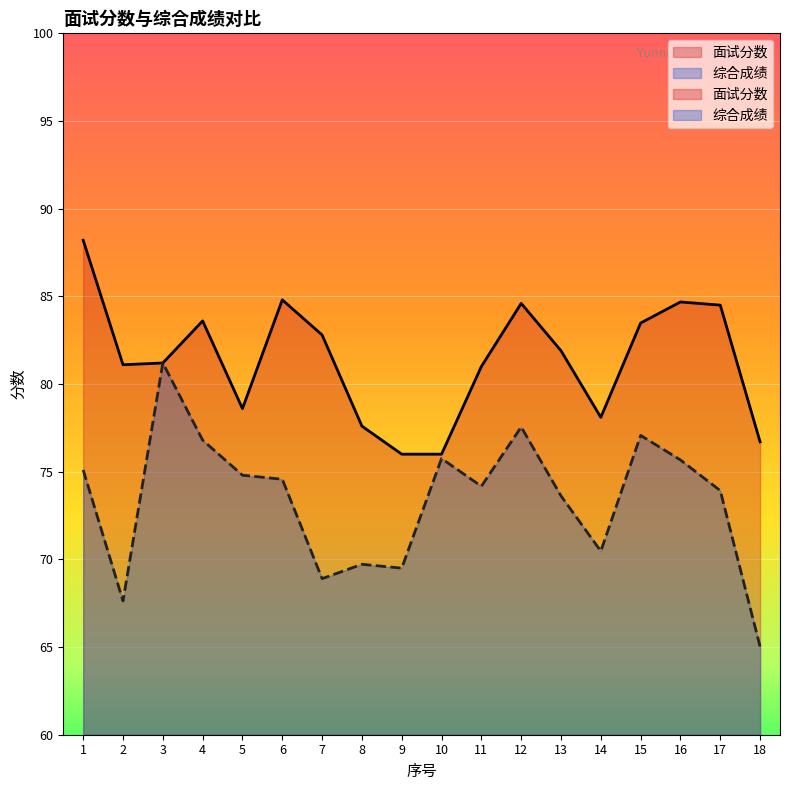

True or false: 综合成绩 and 面试分数 cross at least once.

False